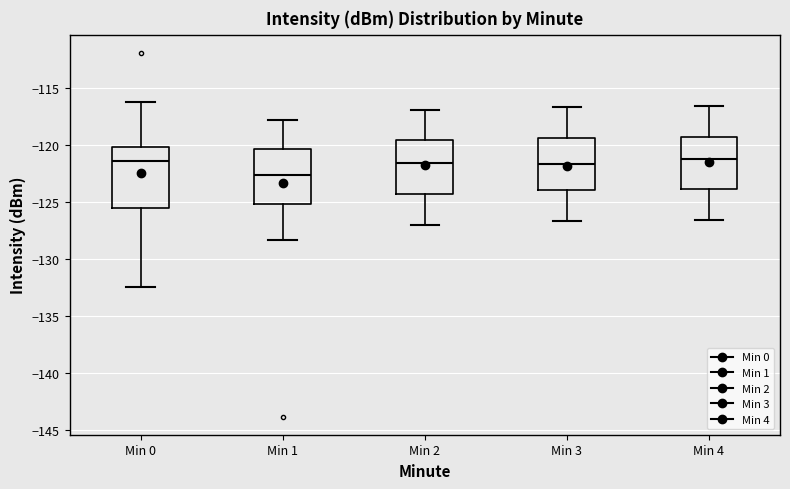

Reading left to right, read every box against the y-axis: the position of its median line, the range the box covers, and the ends of its whiskers. The values are not printed on the chart, so give them approximately, as read against the axis.

Min 0: median -121.5, box -125.5 to -120.0, whiskers -132.5 to -116.0
Min 1: median -122.5, box -125.0 to -120.5, whiskers -128.5 to -118.0
Min 2: median -121.5, box -124.5 to -119.5, whiskers -127.0 to -117.0
Min 3: median -121.5, box -124.0 to -119.5, whiskers -126.5 to -116.5
Min 4: median -121.0, box -124.0 to -119.5, whiskers -126.5 to -116.5